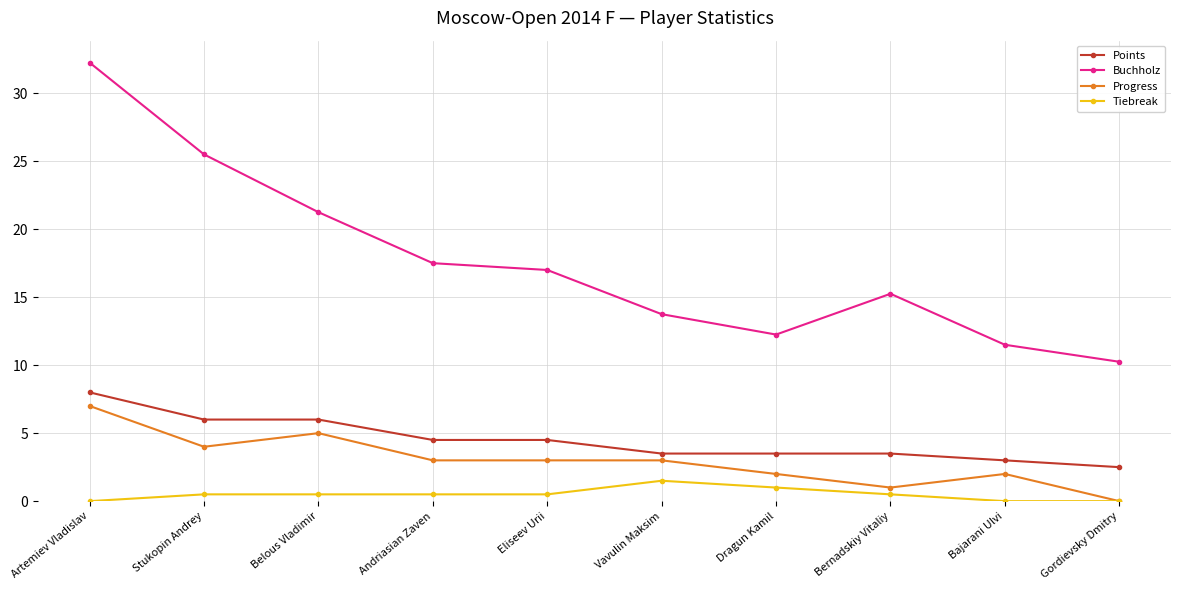

What is the average value of the Progress series?

3.0